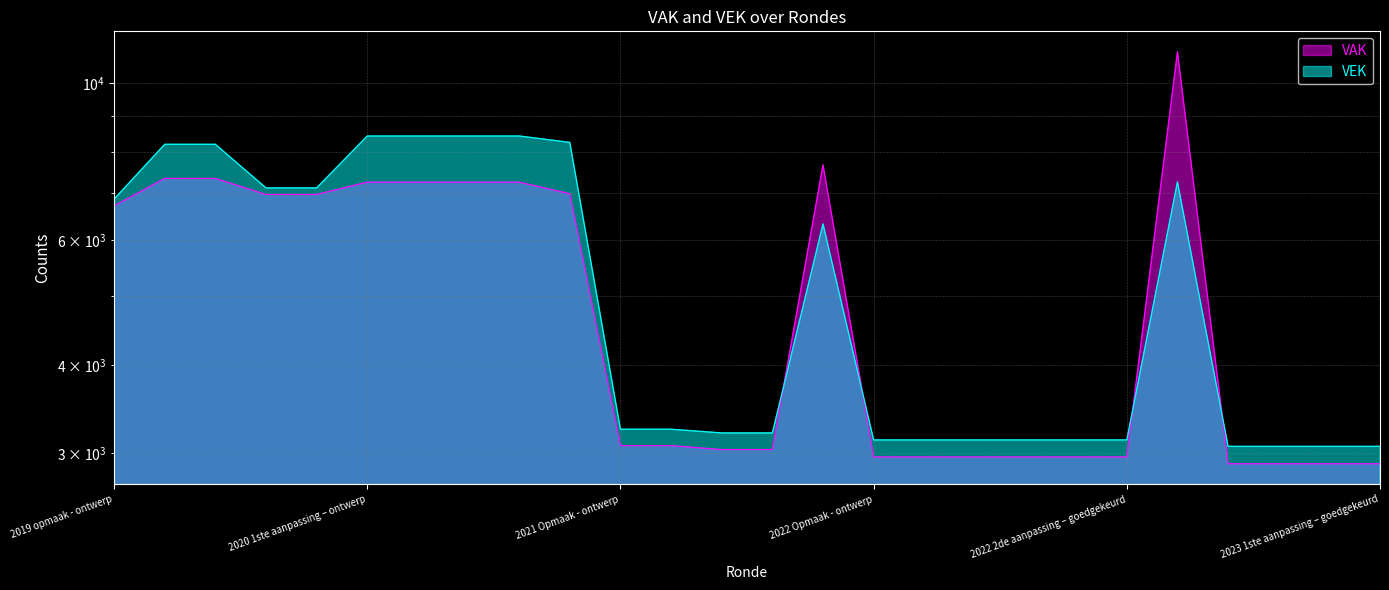

Reading right to left, what are all the values shown in this chart?

VAK: 2023 1ste aanpassing – goedgekeurd=2901	2023 1ste aanpassing – ontwerp=2901	2023 Opmaak – goedgekeurd=2901	2023 Opmaak - ontwerp=2901	2022 uitvoering=11079	2022 2de aanpassing – goedgekeurd=2966	2022 2de aanpassing – ontwerp=2966	2022 1ste aanpassing – goedgekeurd=2966	2022 1ste aanpassing – ontwerp=2966	2022 Opmaak - goedgekeurd=2966	2022 Opmaak - ontwerp=2966	2021 uitvoering=7672	2021 1ste aanpassing - goedgekeurd=3038	2021 1ste aanpassing – ontwerp=3038	2021 Opmaak - goedgekeurd=3077	2021 Opmaak - ontwerp=3077	2020 uitvoering=6985	2020 2de aanpassing - goedgekeurd=7253	2020 2de aanpassing - ontwerp=7253	2020 1ste aanpassing - goedgekeurd=7253	2020 1ste aanpassing – ontwerp=7253	2020 Opmaak - goedgekeurd=6968	2020 Opmaak - ontwerp=6968	2019 1ste aanpassing – goedgekeurd=7341	2019 1ste aanpassing - ontwerp=7341	2019 opmaak - ontwerp=6713
VEK: 2023 1ste aanpassing – goedgekeurd=3070	2023 1ste aanpassing – ontwerp=3070	2023 Opmaak – goedgekeurd=3070	2023 Opmaak - ontwerp=3070	2022 uitvoering=7258	2022 2de aanpassing – goedgekeurd=3135	2022 2de aanpassing – ontwerp=3135	2022 1ste aanpassing – goedgekeurd=3135	2022 1ste aanpassing – ontwerp=3135	2022 Opmaak - goedgekeurd=3135	2022 Opmaak - ontwerp=3135	2021 uitvoering=6331	2021 1ste aanpassing - goedgekeurd=3207	2021 1ste aanpassing – ontwerp=3207	2021 Opmaak - goedgekeurd=3246	2021 Opmaak - ontwerp=3246	2020 uitvoering=8254	2020 2de aanpassing - goedgekeurd=8428	2020 2de aanpassing - ontwerp=8428	2020 1ste aanpassing - goedgekeurd=8428	2020 1ste aanpassing – ontwerp=8428	2020 Opmaak - goedgekeurd=7118	2020 Opmaak - ontwerp=7118	2019 1ste aanpassing – goedgekeurd=8203	2019 1ste aanpassing - ontwerp=8203	2019 opmaak - ontwerp=6863